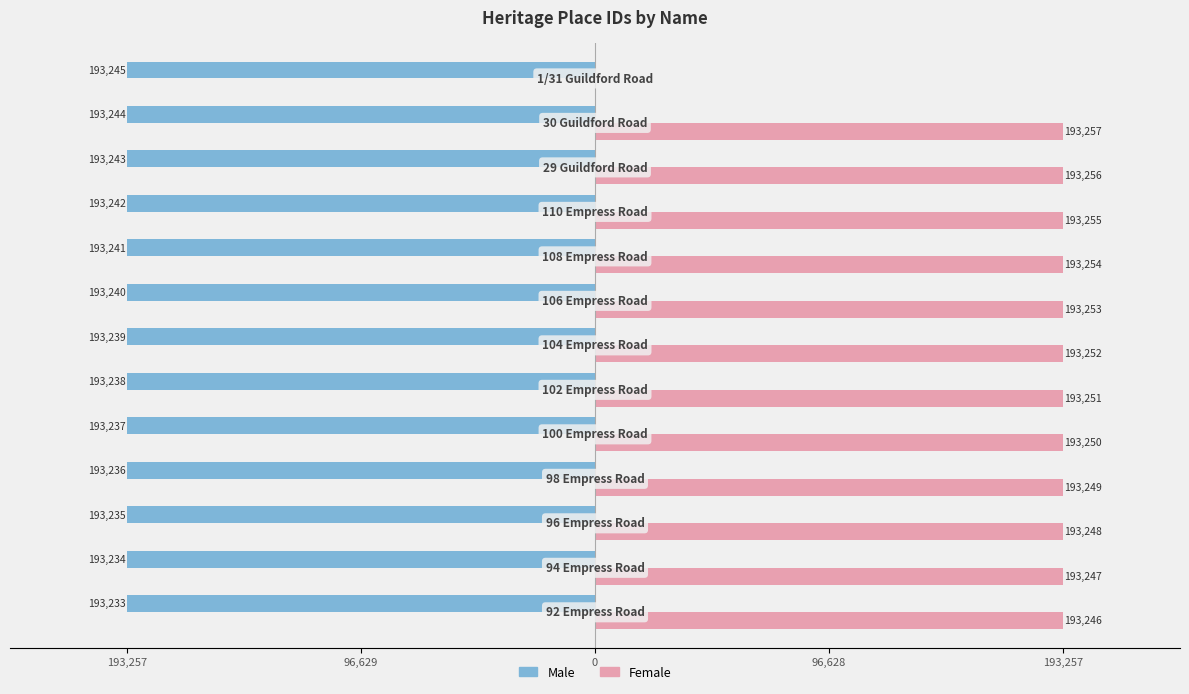

What are all the series names shown in the legend?

Male, Female